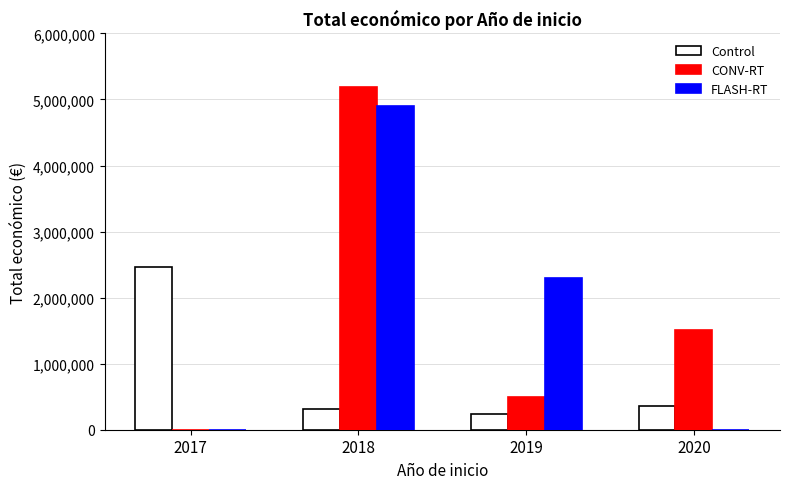

Reading right to left, what are all the values shown in this chart?

Control: 2020=363424	2019=232189	2018=311553	2017=2464572
CONV-RT: 2020=1513726	2019=497232	2018=5187255	2017=0
FLASH-RT: 2020=0	2019=2296067	2018=4902645	2017=0